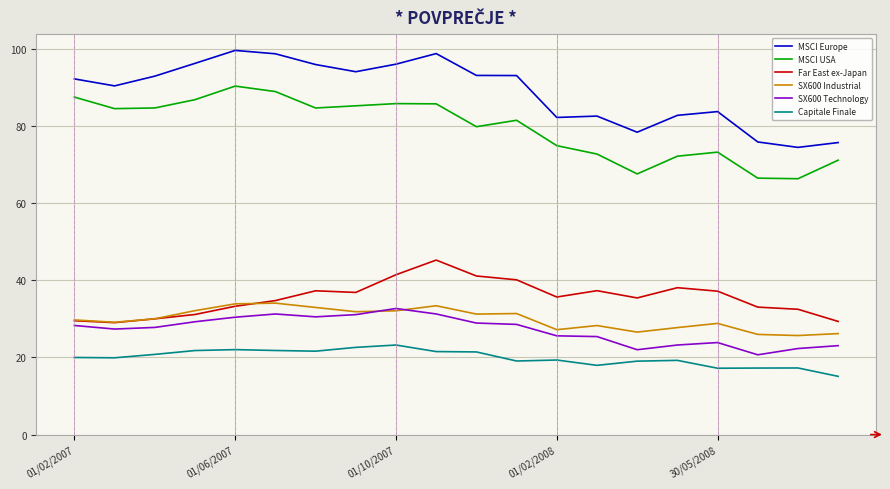

True or false: SX600 Technology and MSCI USA cross at least once.

False